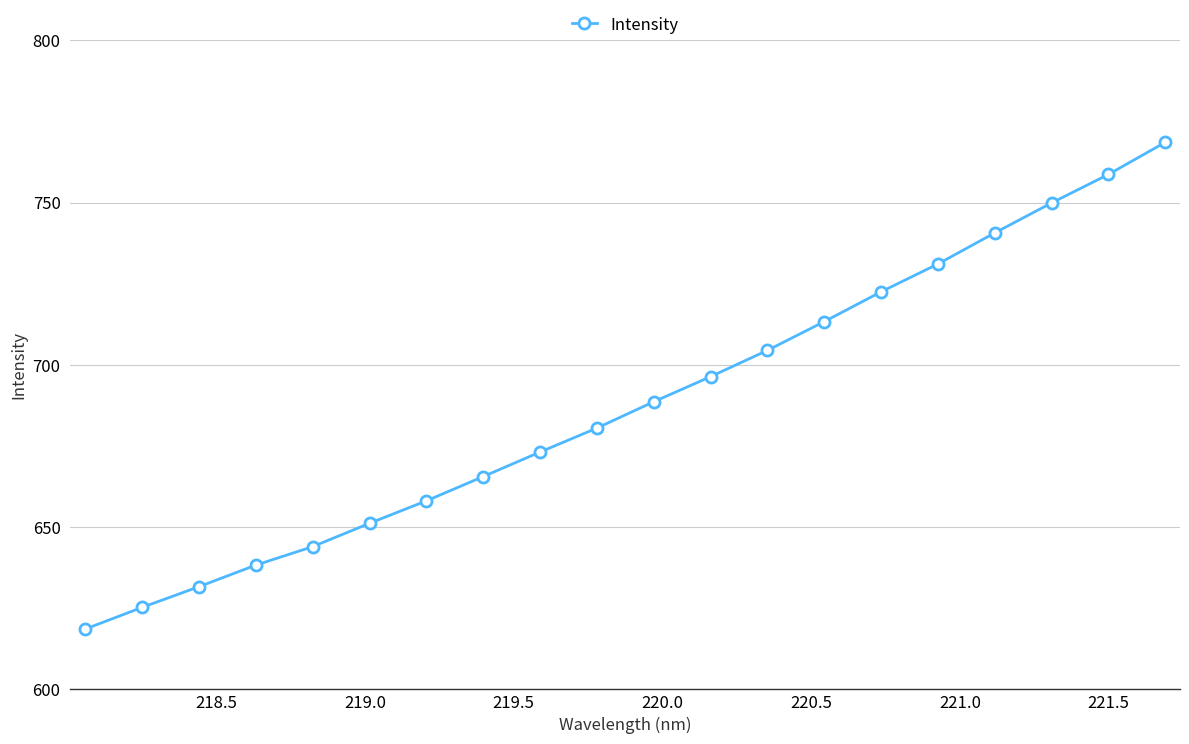

True or false: the data has more than 1 interior local peaks.

False